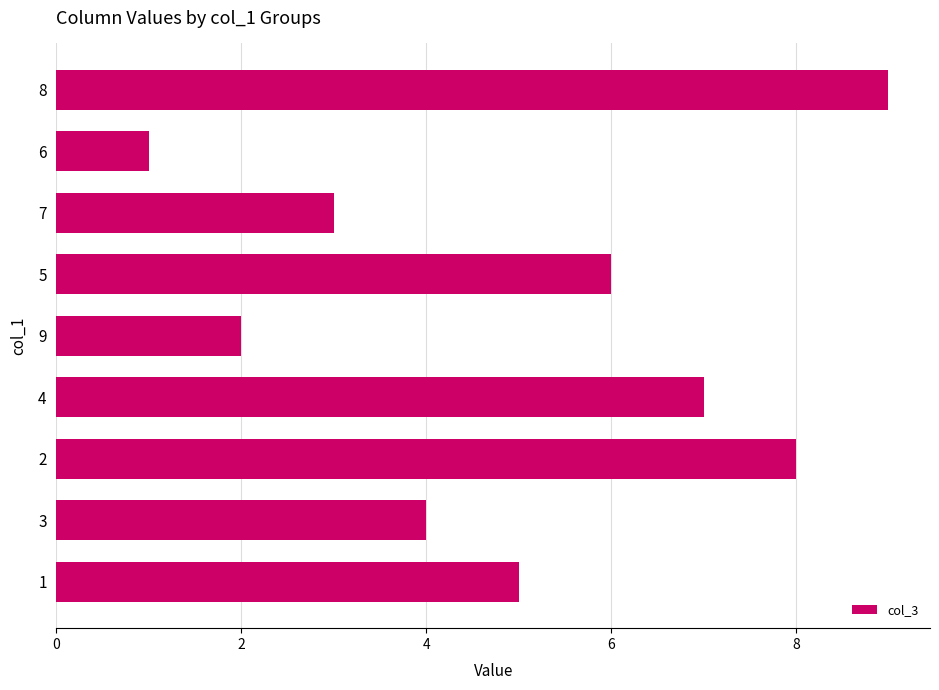

What is the change in value from 5 to 4?

+1